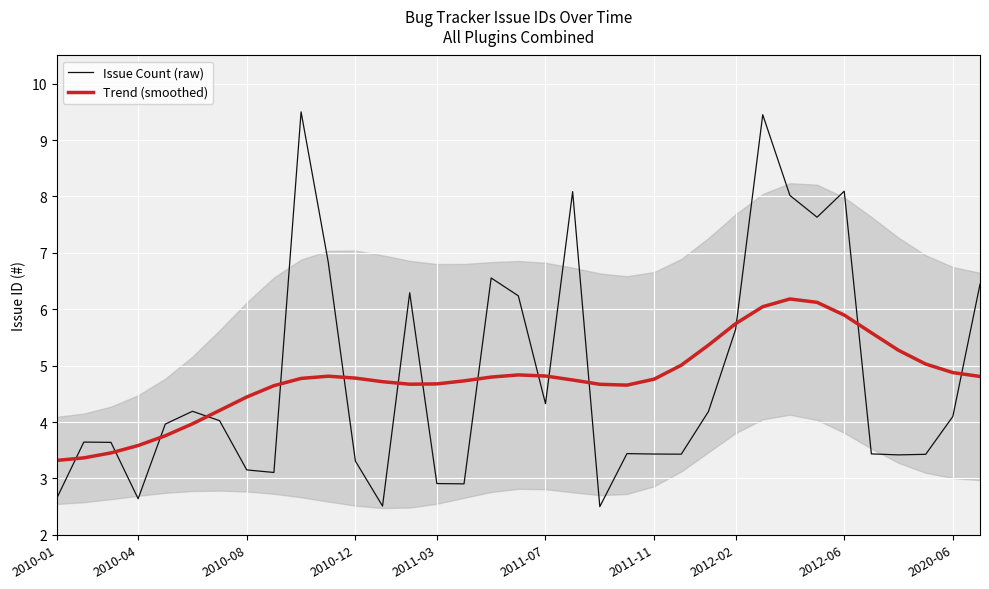

How many data points in Issue Count (raw) are above 3?

29